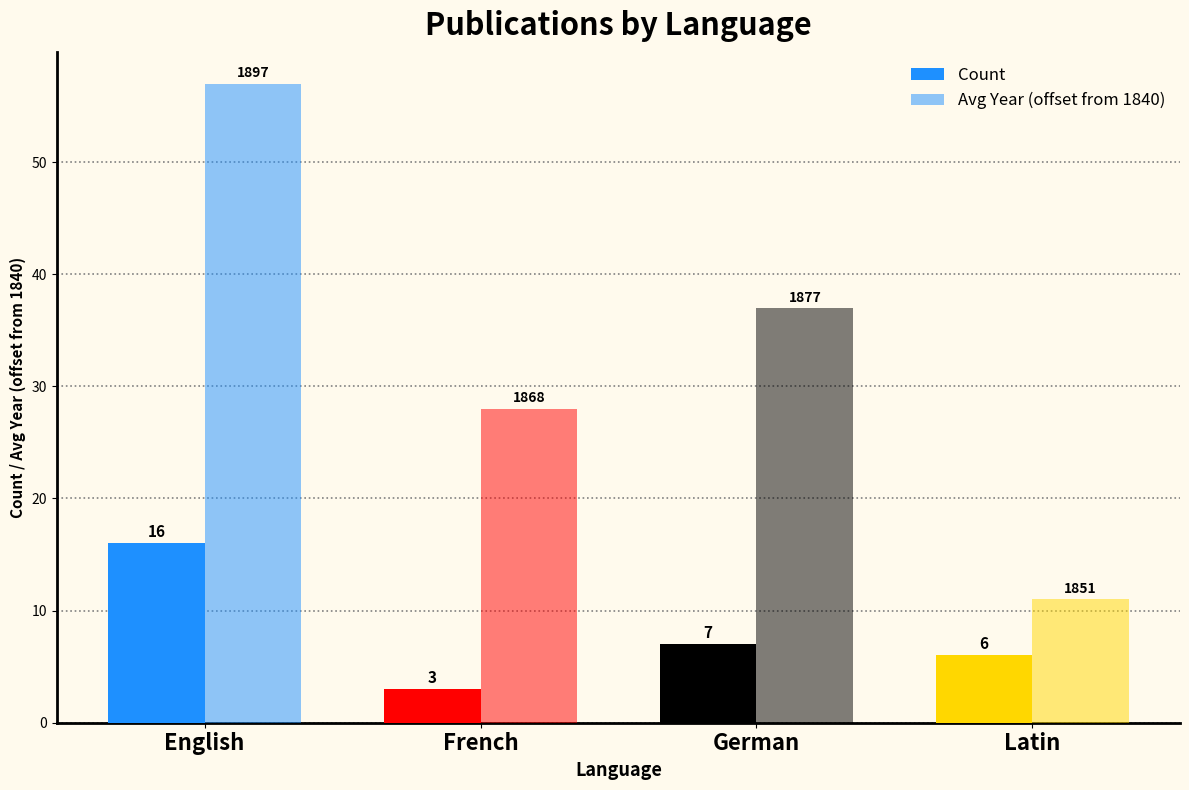

How many data points does each series have?

4